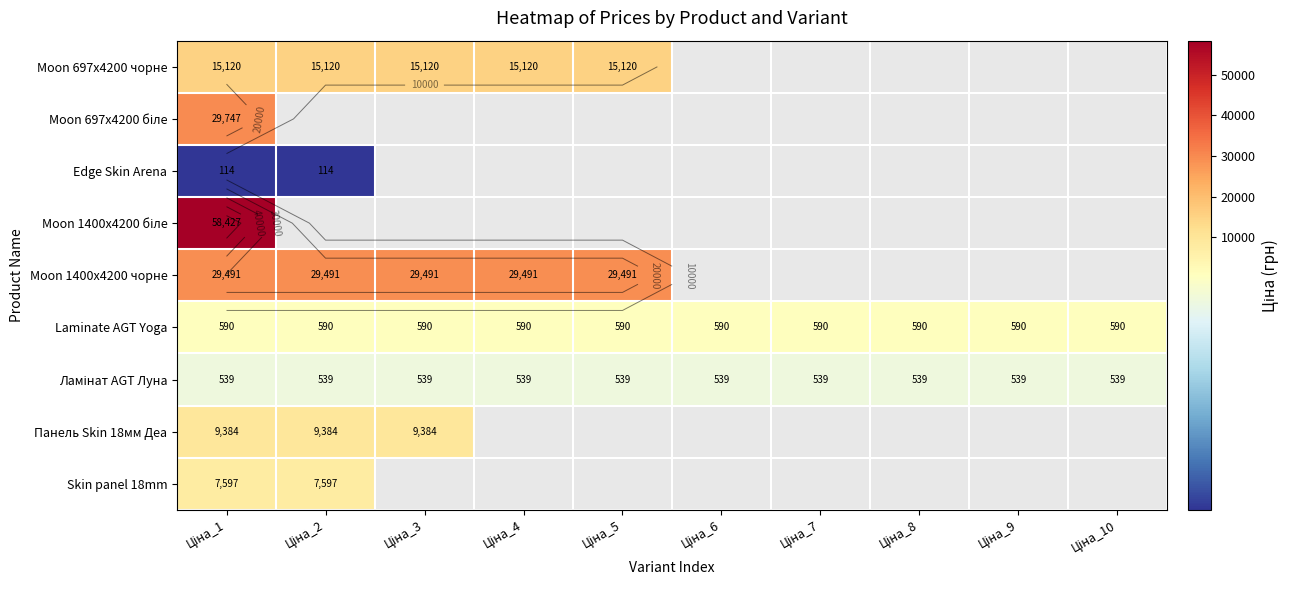

Rank the series by their maximum value, from highest to lowest.

Moon 1400x4200 біле, Moon 697x4200 біле, Moon 1400x4200 чорне, Moon 697x4200 чорне, Панель Skin 18мм Деа, Skin panel 18mm, Laminate AGT Yoga, Ламінат AGT Луна, Edge Skin Arena